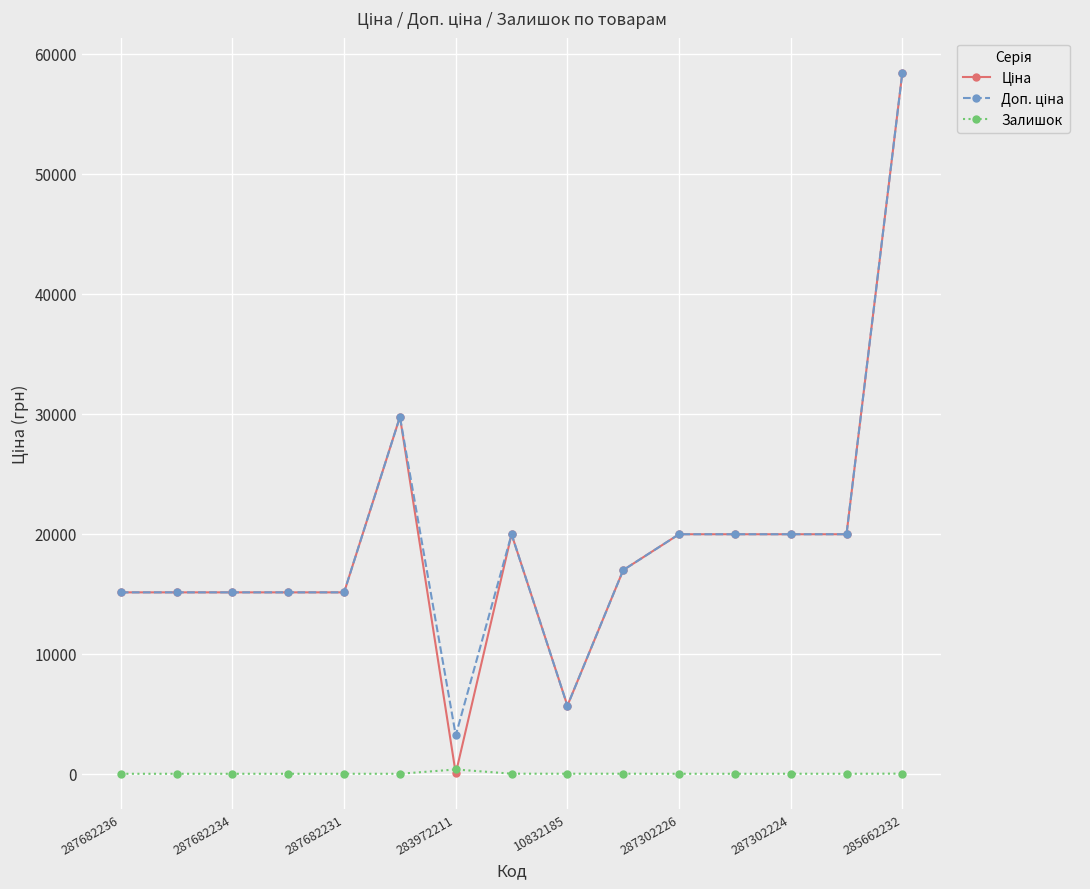

What is the maximum value shown in the chart?

58426.5